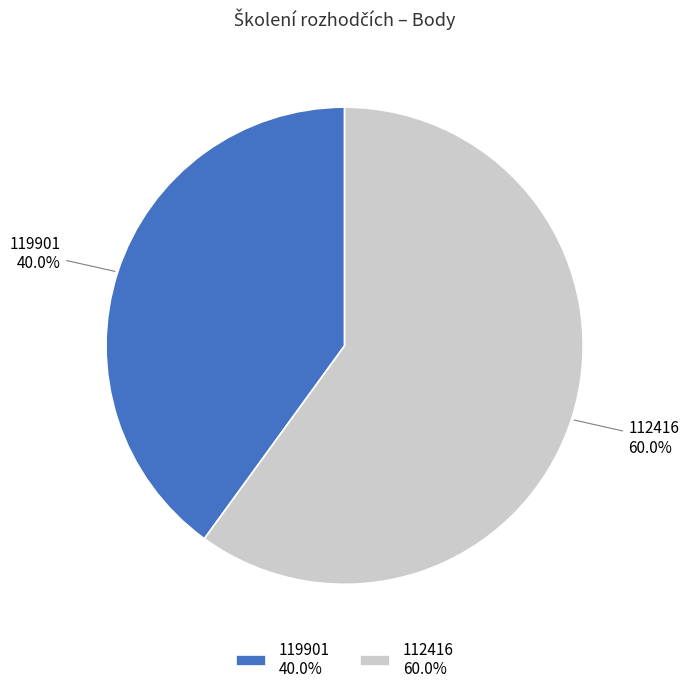

To the nearest percent, what portion does 119901 represent?

40%